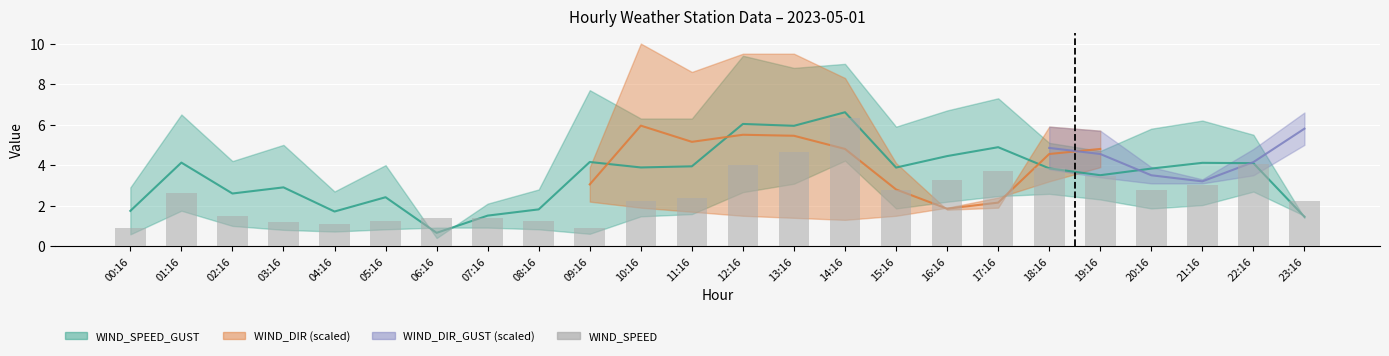

What position from the left is 14:16?

15